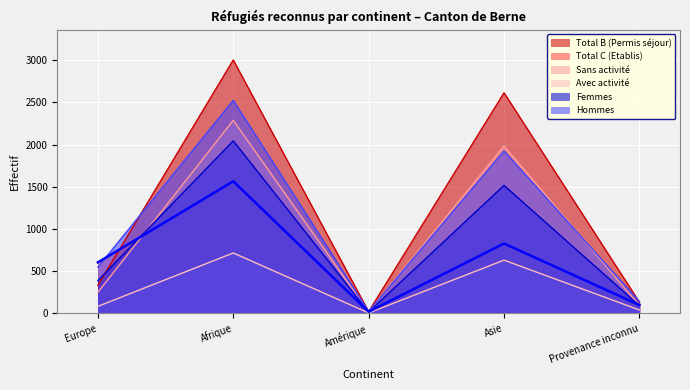

What position from the right is Europe?

5